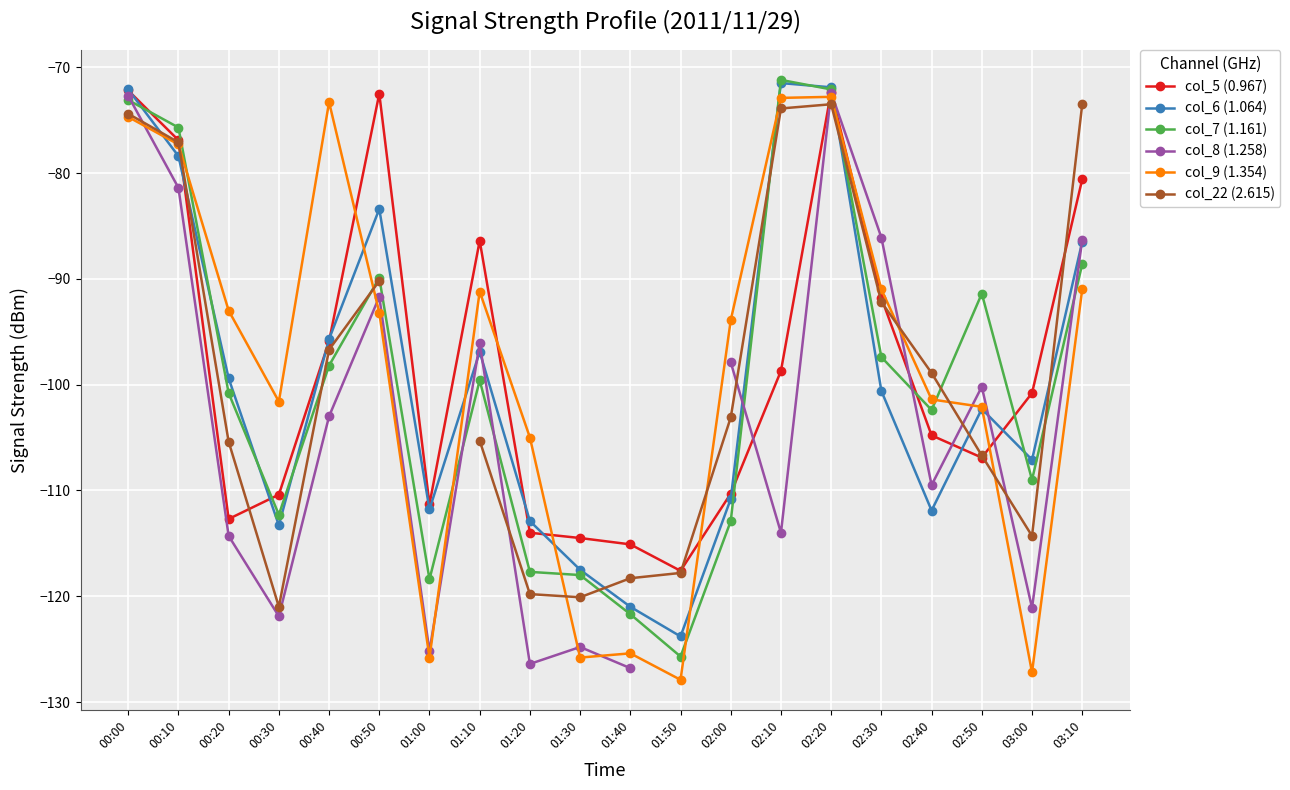

How many lines are shown in the chart?

6